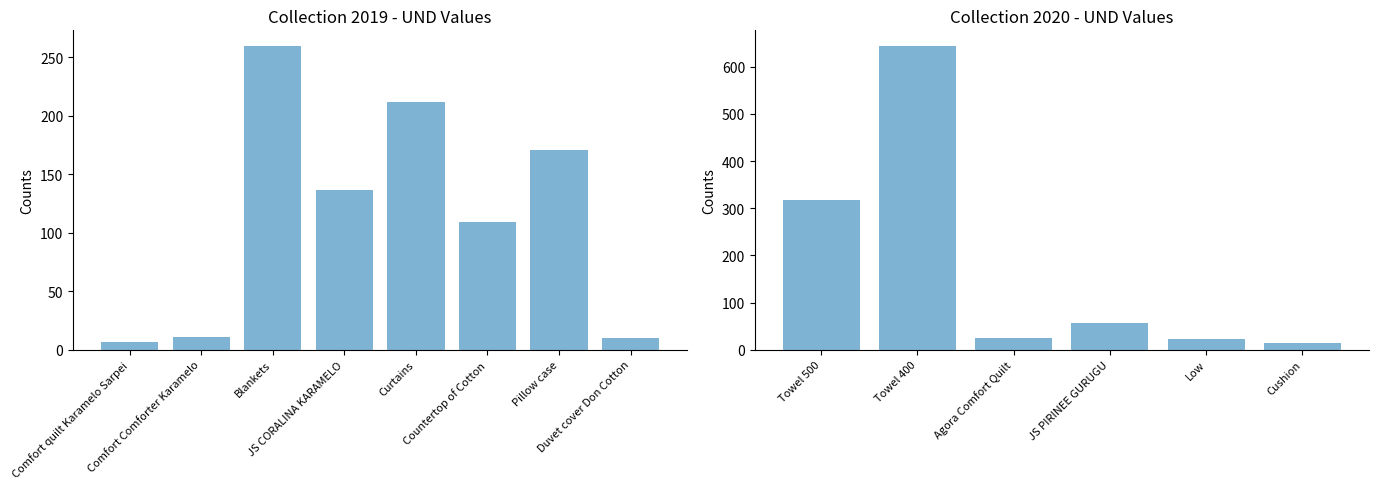

List the labels in order of value, smallest first.

Comfort quilt Karamelo Sarpei, Duvet cover Don Cotton, Comfort Comforter Karamelo, Countertop of Cotton, JS CORALINA KARAMELO, Pillow case, Curtains, Blankets